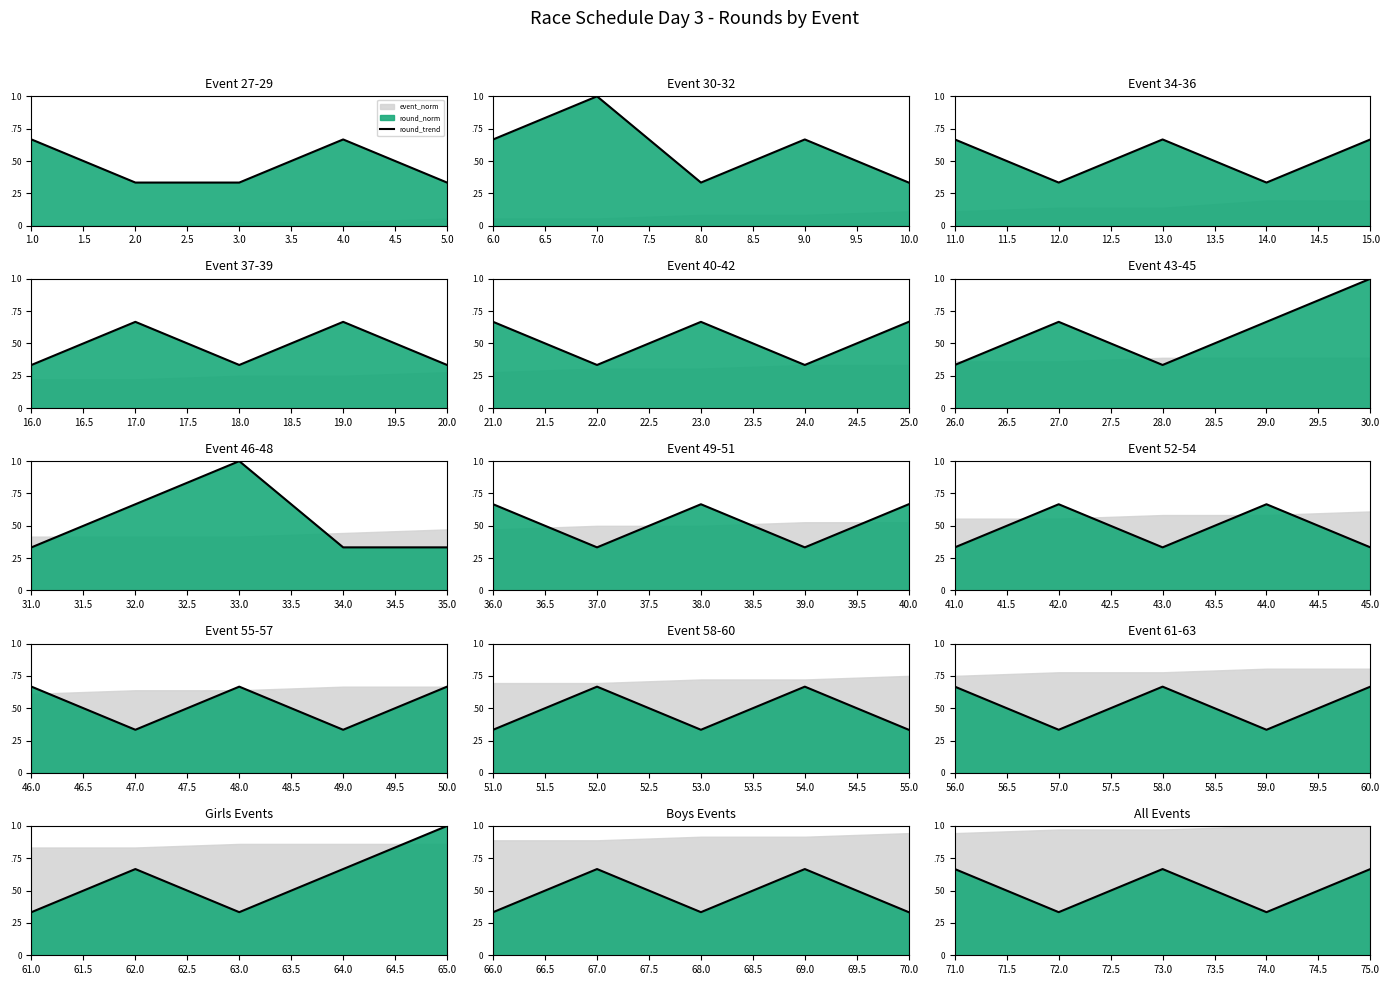

How many points are lower than both their immediate neighbors (excluding endpoints)?

2